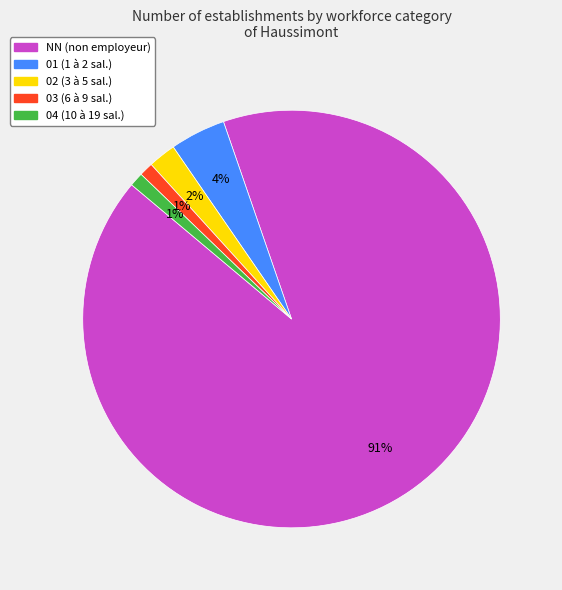

Does any single category account for the majority?

Yes